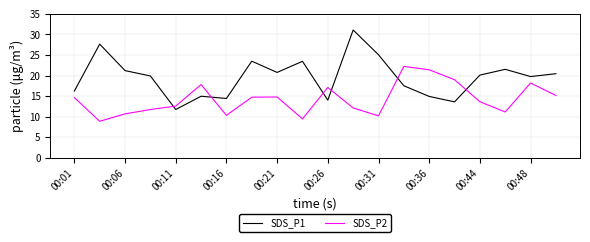

List the series in order of their peak value, lowest first.

SDS_P2, SDS_P1